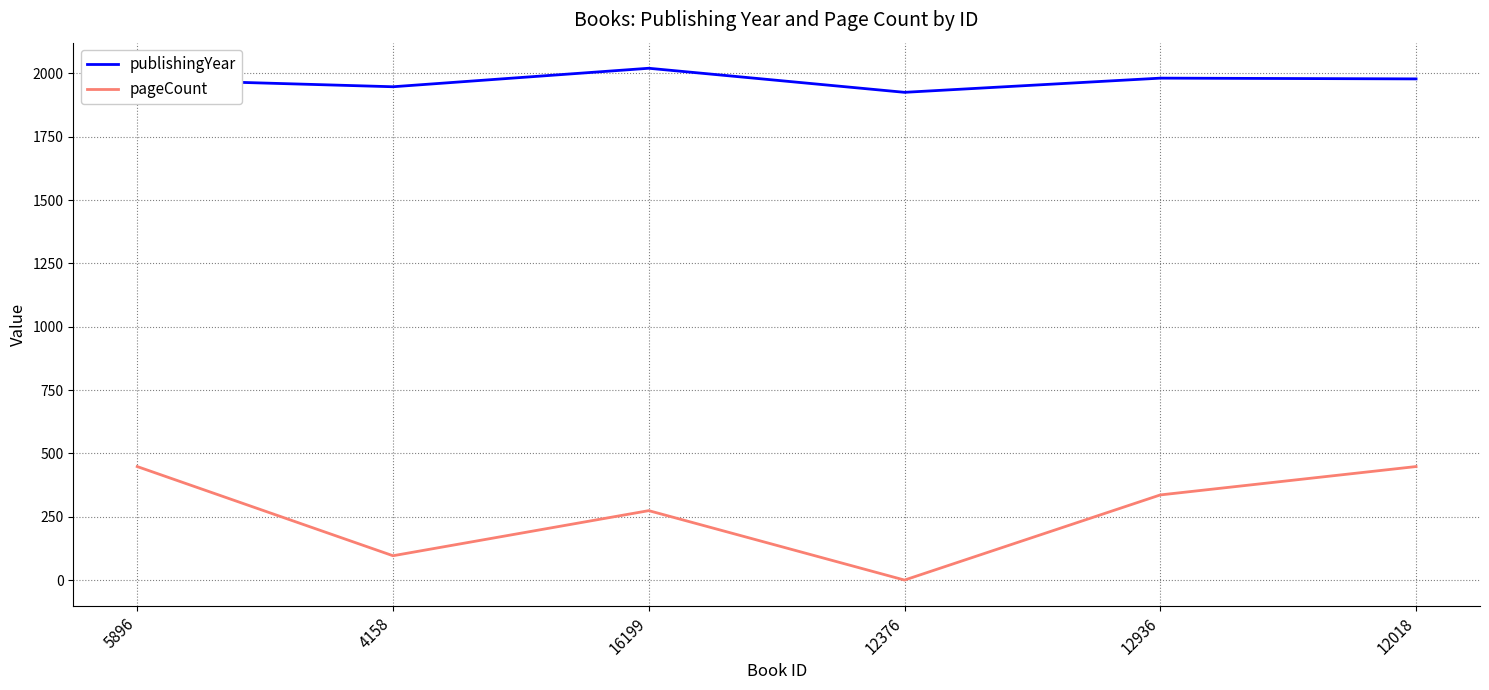

What is the spread (max minus min) of values at 4158?

1851